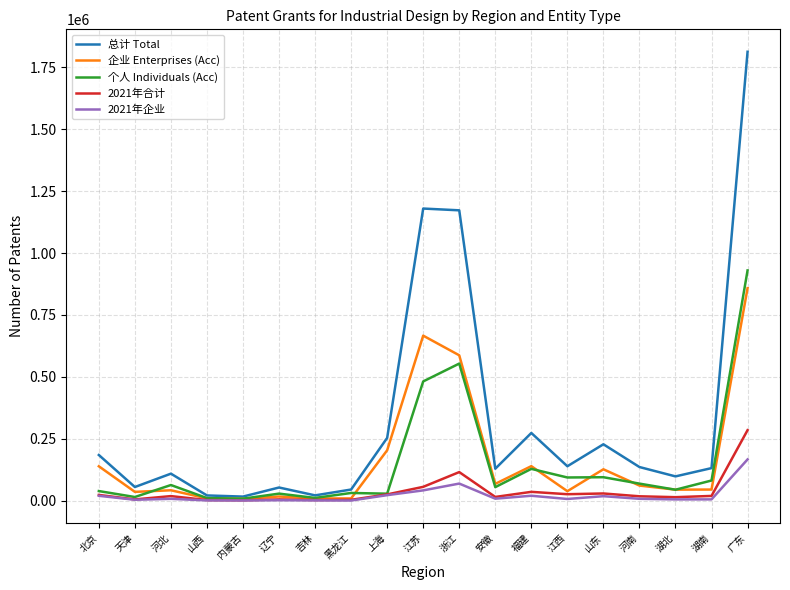

What is the spread (max minus min) of values at 广东?

1645813